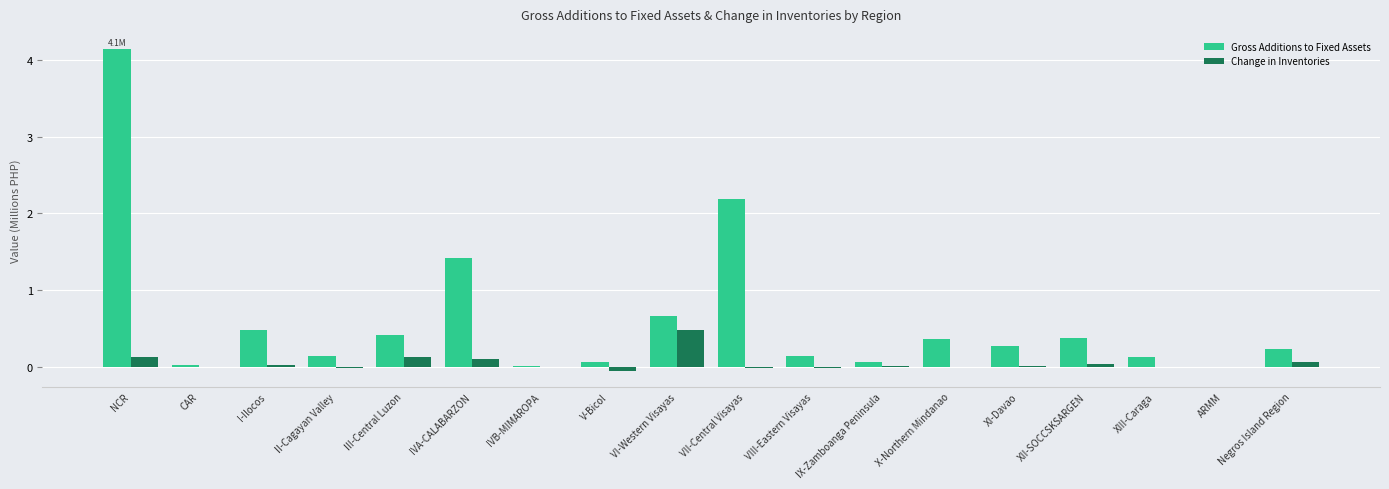

What is the spread (max minus min) of values at NCR?

4.0